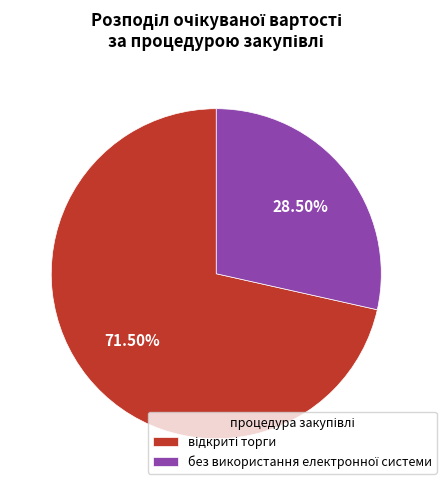

Is there any slice that represents more than half of the pie?

Yes